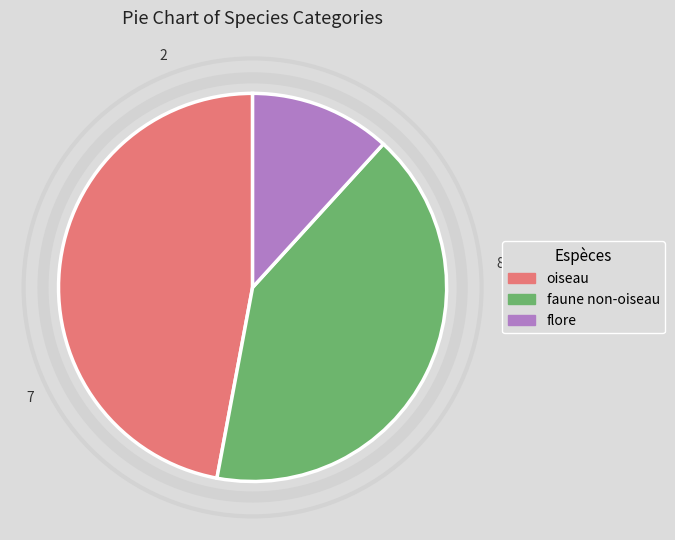

Combined, do faune non-oiseau and flore account for over 50%?

Yes